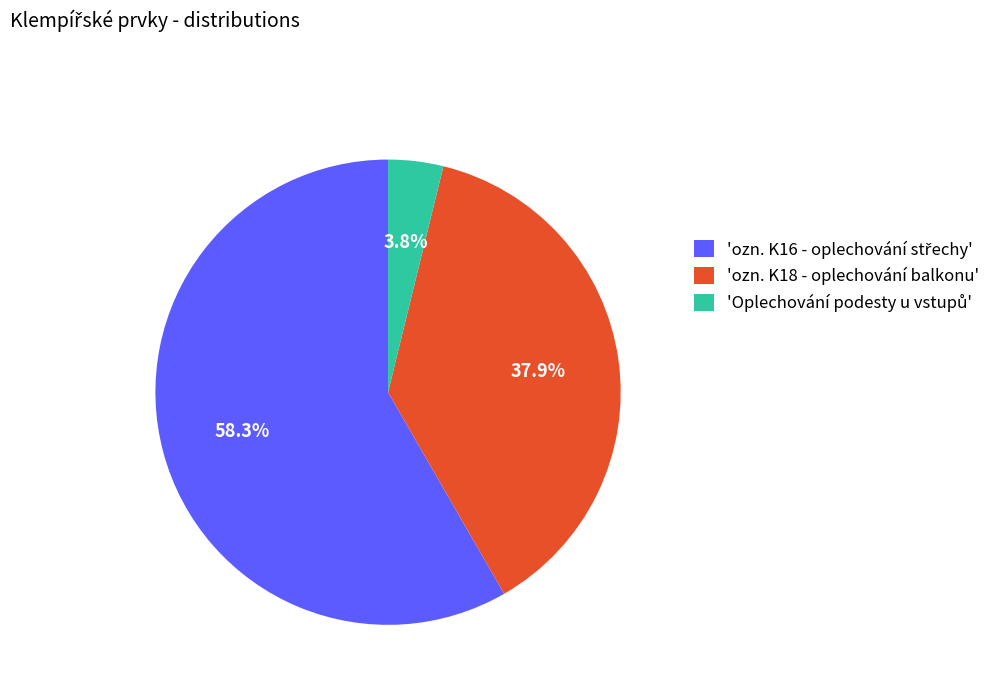

Is there any slice that represents more than half of the pie?

Yes